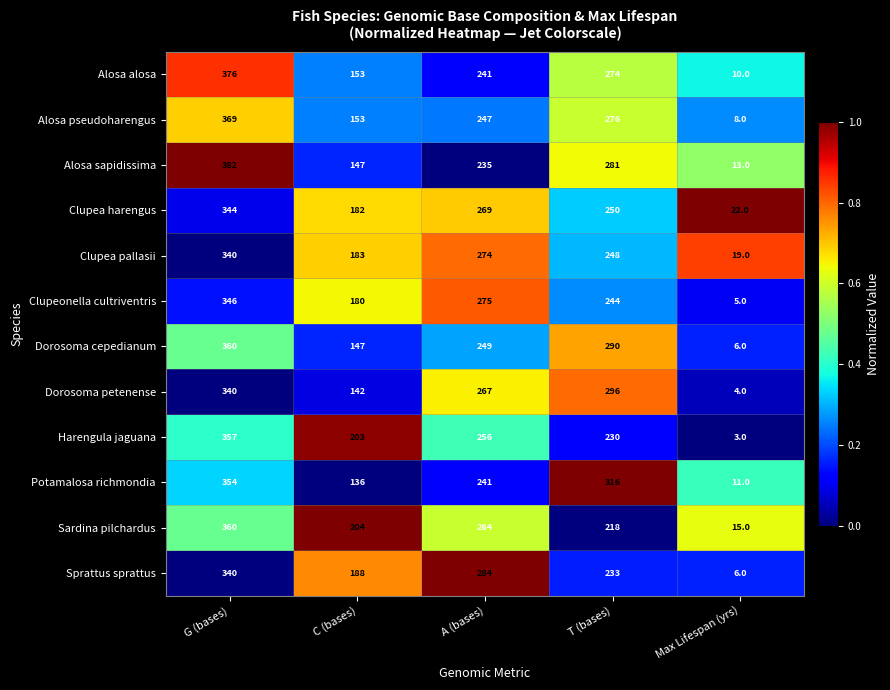

At which label is Alosa alosa closest to 193?

C (bases)